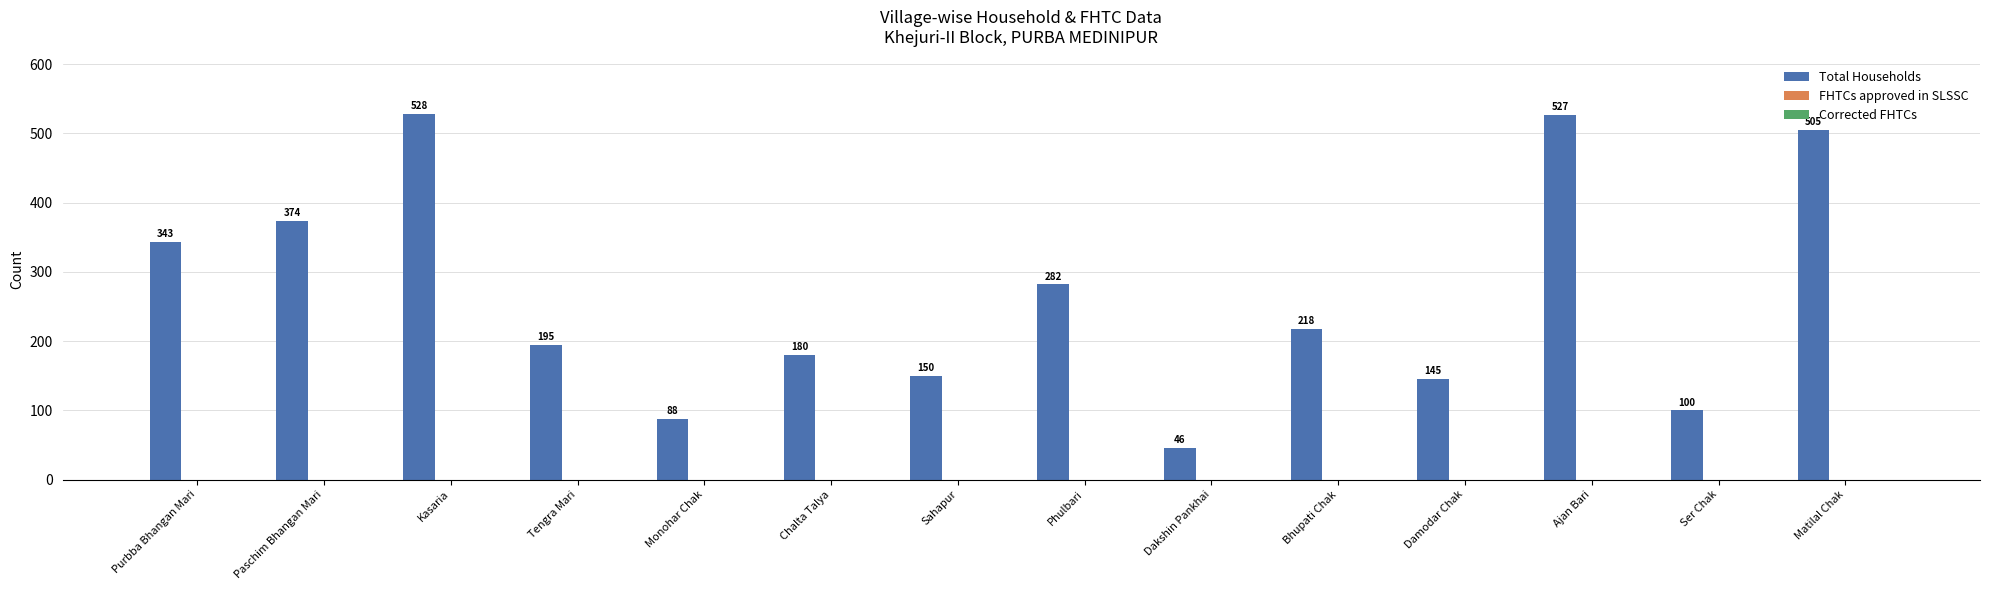

List the labels in order of value, largest first.

Kasaria, Ajan Bari, Matilal Chak, Paschim Bhangan Mari, Purbba Bhangan Mari, Phulbari, Bhupati Chak, Tengra Mari, Chalta Talya, Sahapur, Damodar Chak, Ser Chak, Monohar Chak, Dakshin Pankhai